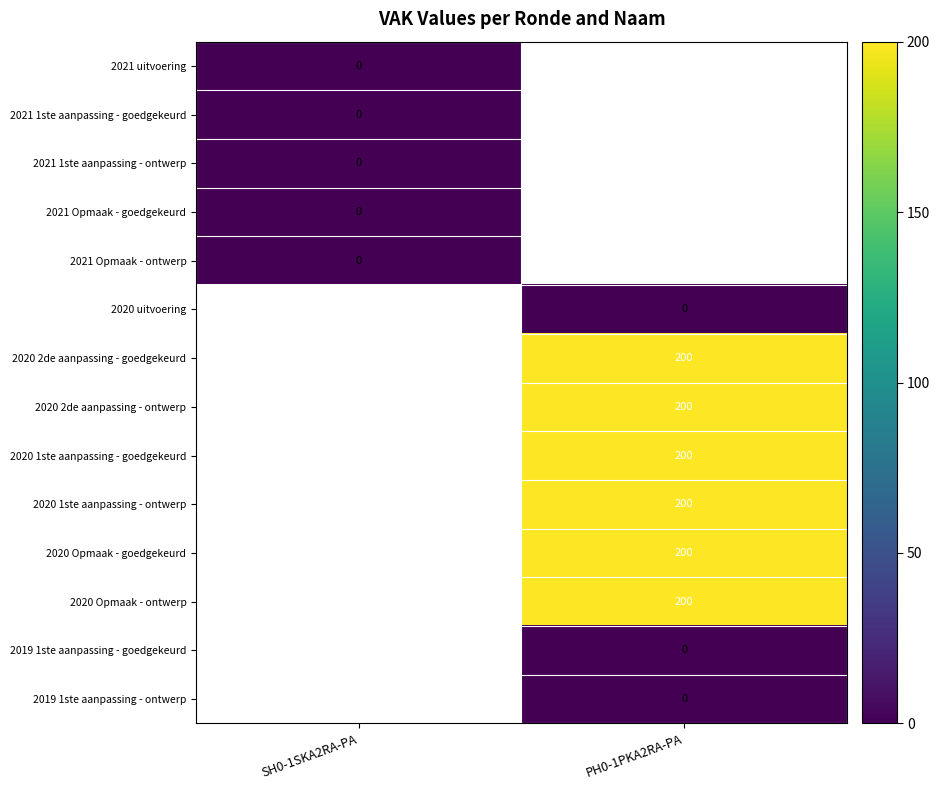

The 2020 2de aanpassing - ontwerp series shows 341 at PH0-1PKA2RA-PA. True or false?

False